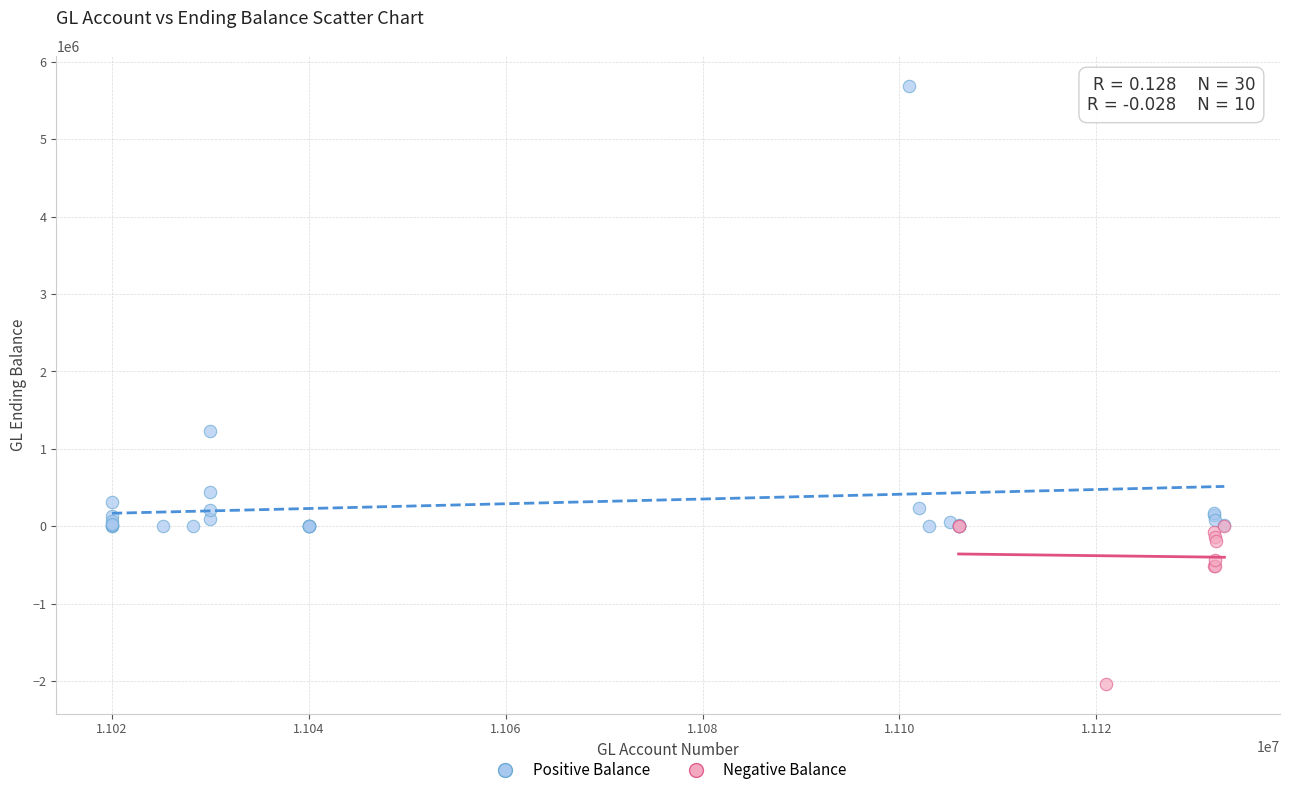

Which series has the widest spread of Y values?

Positive Balance